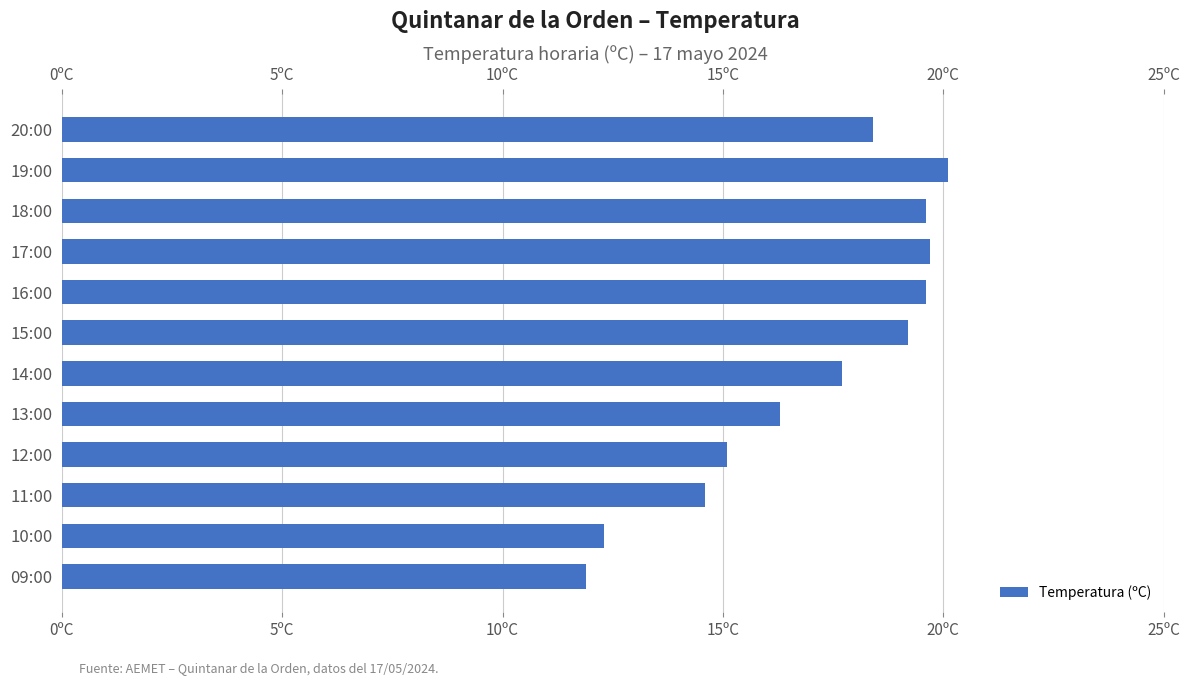

True or false: the data shows 20.4 at 12:00.

False